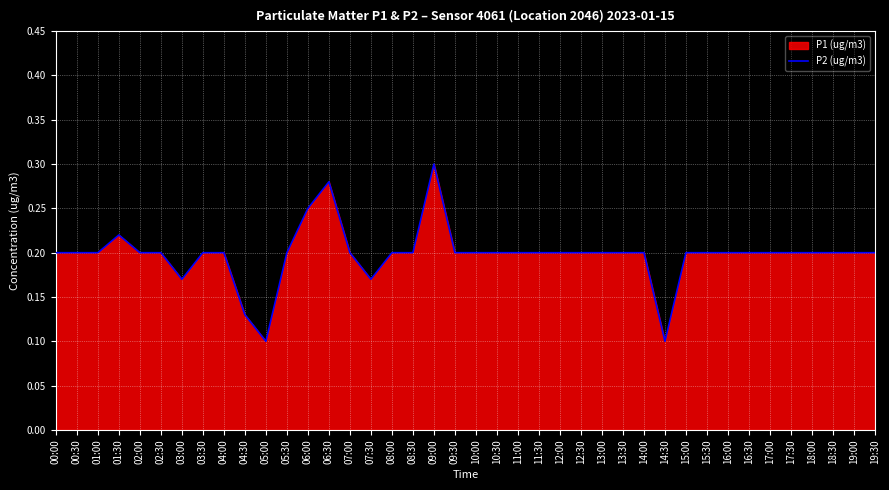

Reading left to right, what are all the values shown in this chart?

00:00=0.2	00:30=0.2	01:00=0.2	01:30=0.2	02:00=0.2	02:30=0.2	03:00=0.2	03:30=0.2	04:00=0.2	04:30=0.1	05:00=0.1	05:30=0.2	06:00=0.2	06:30=0.3	07:00=0.2	07:30=0.2	08:00=0.2	08:30=0.2	09:00=0.3	09:30=0.2	10:00=0.2	10:30=0.2	11:00=0.2	11:30=0.2	12:00=0.2	12:30=0.2	13:00=0.2	13:30=0.2	14:00=0.2	14:30=0.1	15:00=0.2	15:30=0.2	16:00=0.2	16:30=0.2	17:00=0.2	17:30=0.2	18:00=0.2	18:30=0.2	19:00=0.2	19:30=0.2